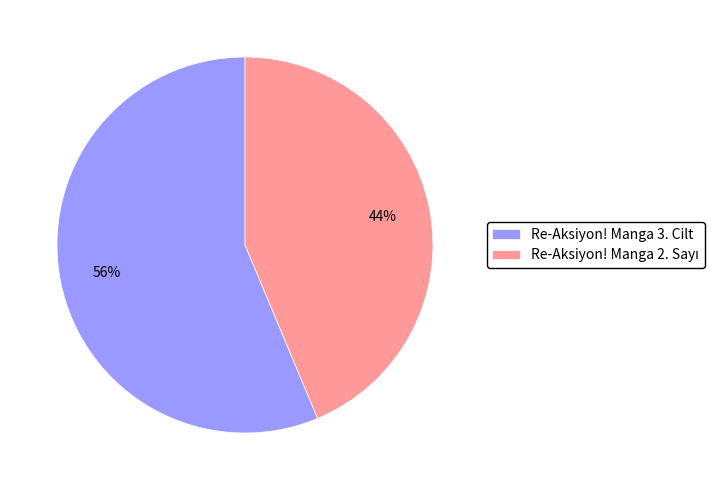

Which category has the biggest portion of the pie?

Re-Aksiyon! Manga 3. Cilt